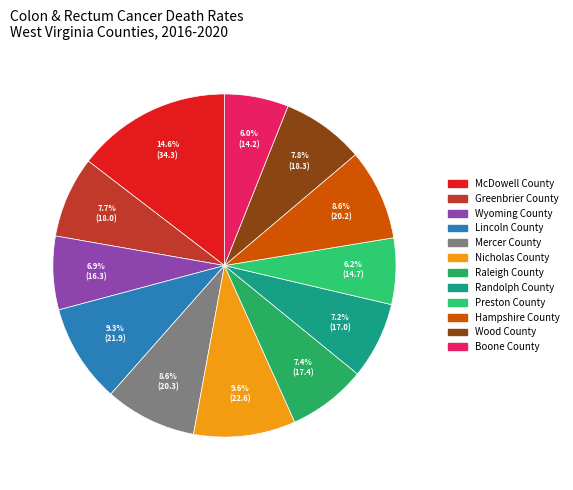

Is it true that Wyoming County is 7% of the pie?

True